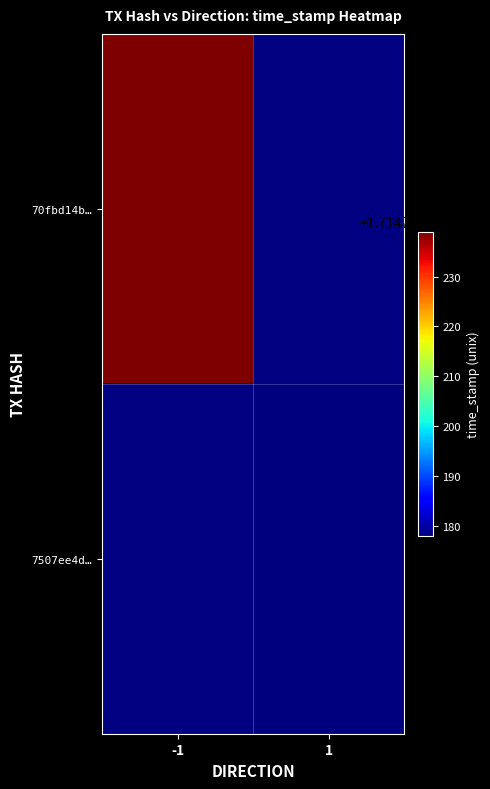

Is it true that 70fbd14bae4fe7a6e01d220f2260b13130b53d1 equals 3051794102 at time_stamp?

False